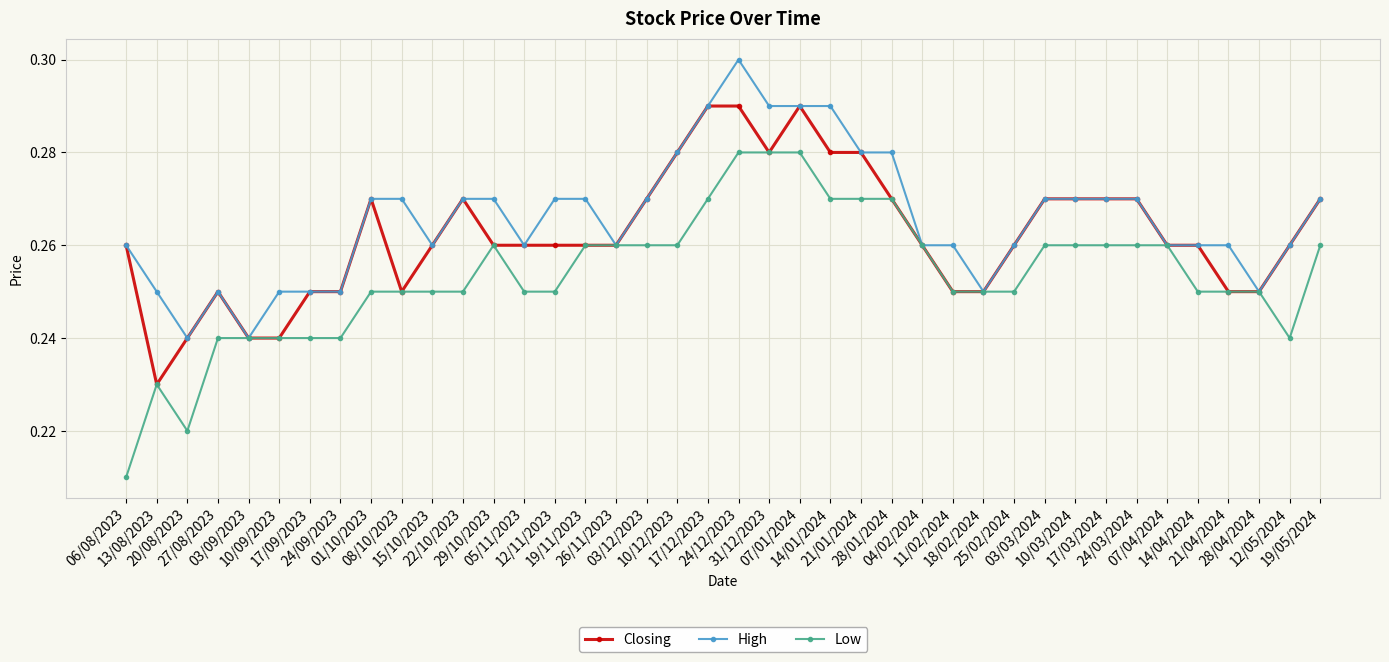

Which series has the widest spread of values?

Low